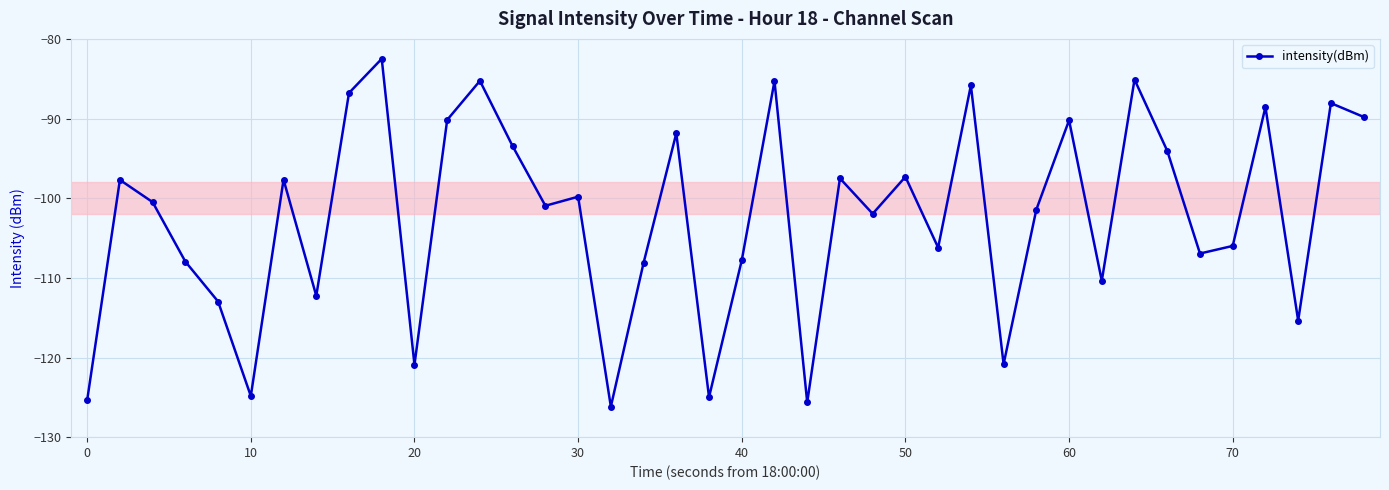

What is the smallest value displayed?

-126.2